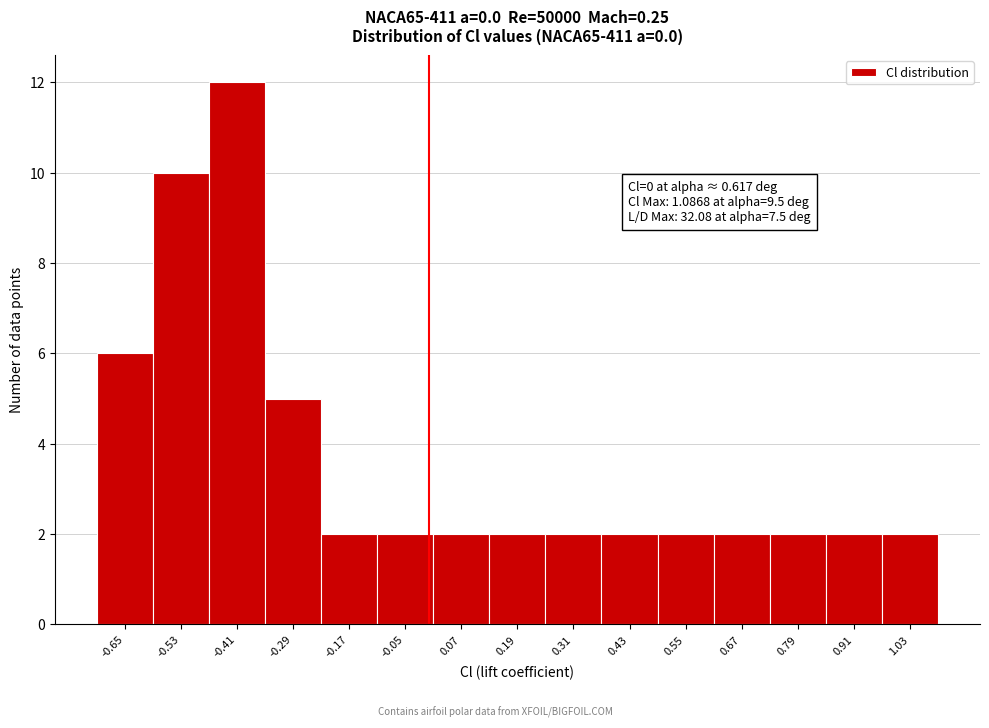

Which range on the x-axis has the tallest bar?

-0.46 to -0.34